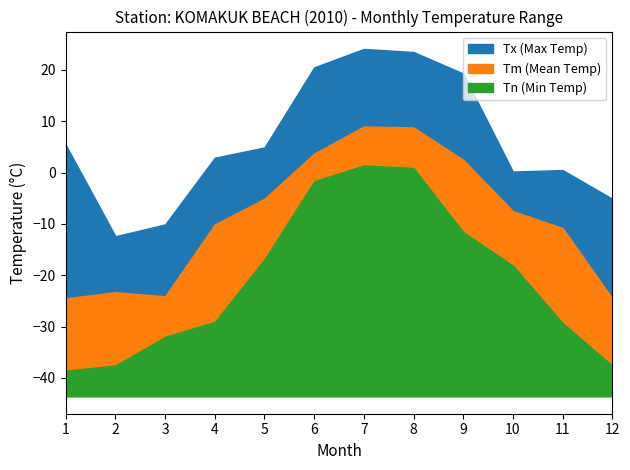

Reading right to left, what are all the values shown in this chart?

Tx (Max Temp): -5.1	0.5	0.2	19.3	23.5	24.1	20.5	4.9	2.9	-10.1	-12.4	5.4
Tm (Mean Temp): -24.5	-10.8	-7.5	2.5	8.8	9.0	3.7	-5.1	-10.1	-24.1	-23.3	-24.5
Tn (Min Temp): -37.6	-29.3	-18.1	-11.6	0.9	1.4	-1.7	-16.9	-29.1	-32.0	-37.6	-38.6